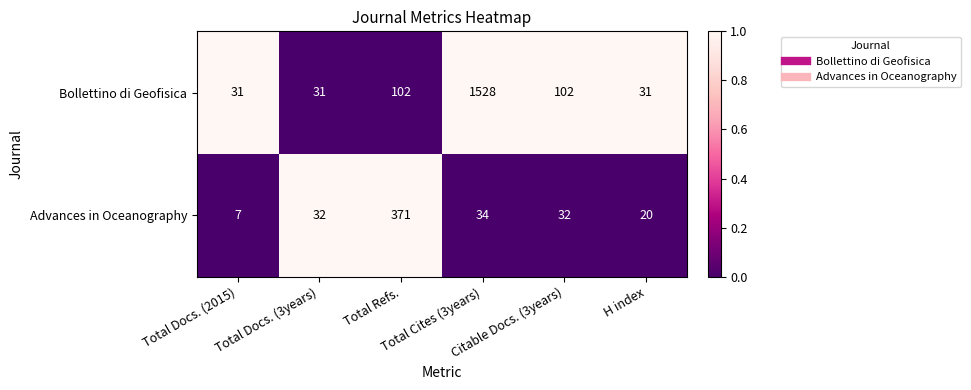

At Total Cites (3years), list the series in order from smallest to largest.

Advances in Oceanography, Bollettino di Geofisica